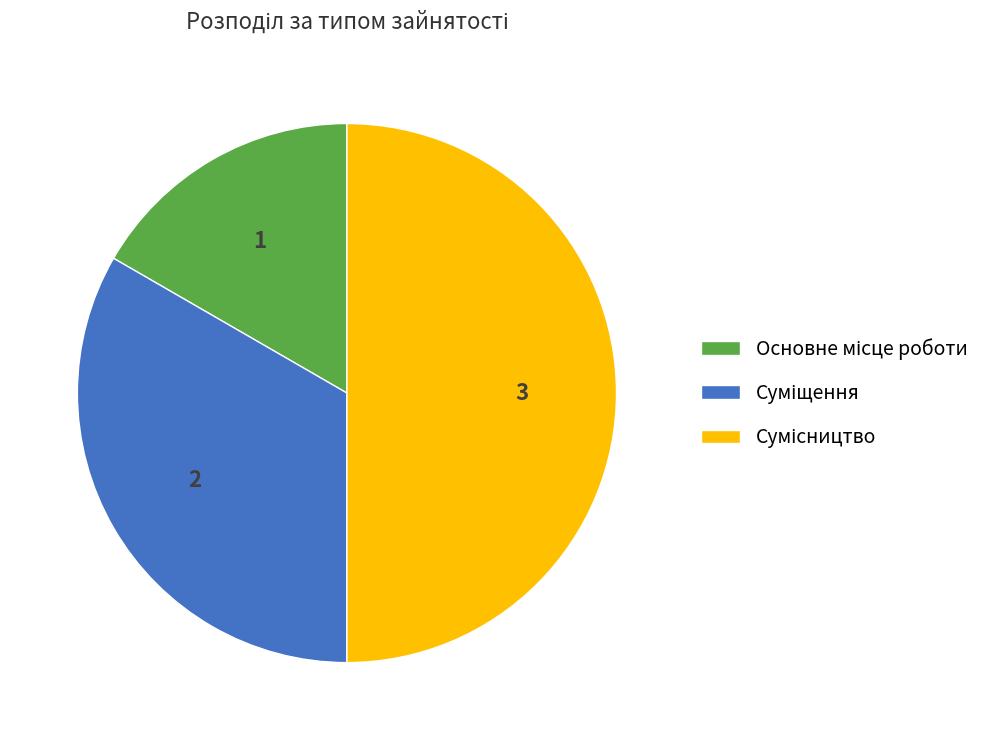

To the nearest percent, what is the average slice percentage?

33%